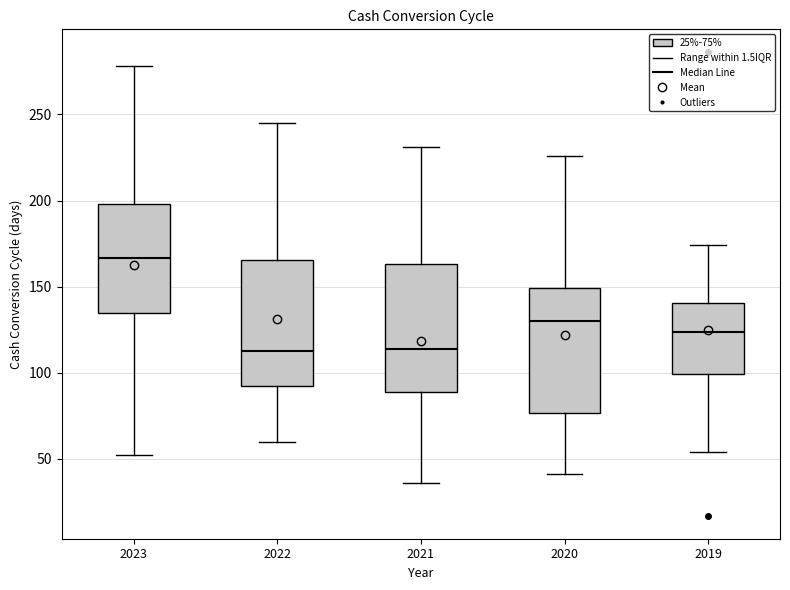

Reading left to right, read every box against the y-axis: the position of its median line, the range the box covers, and the ends of its whiskers. The values are not printed on the chart, so give them approximately, as read against the axis.

2023: median 165, box 135 to 200, whiskers 50 to 280
2022: median 115, box 90 to 165, whiskers 60 to 245
2021: median 115, box 90 to 165, whiskers 35 to 230
2020: median 130, box 75 to 150, whiskers 40 to 225
2019: median 125, box 100 to 140, whiskers 55 to 175